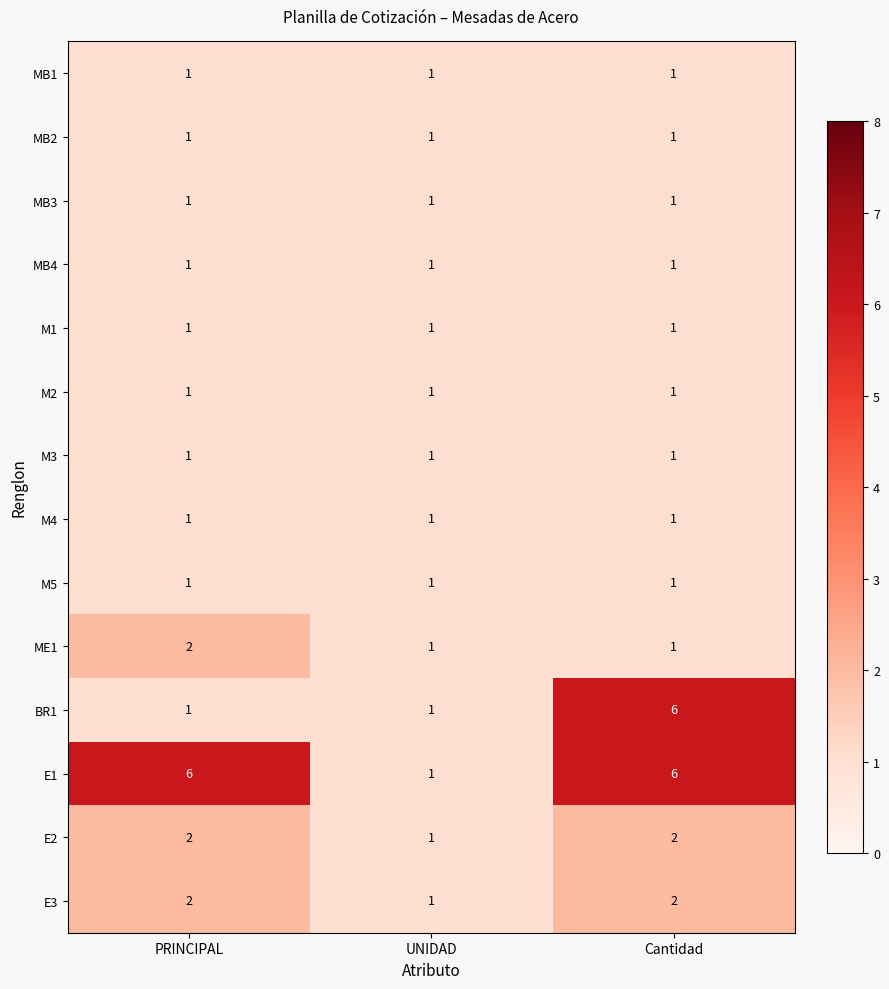

The BR1 series shows 1 at Cantidad. True or false?

False